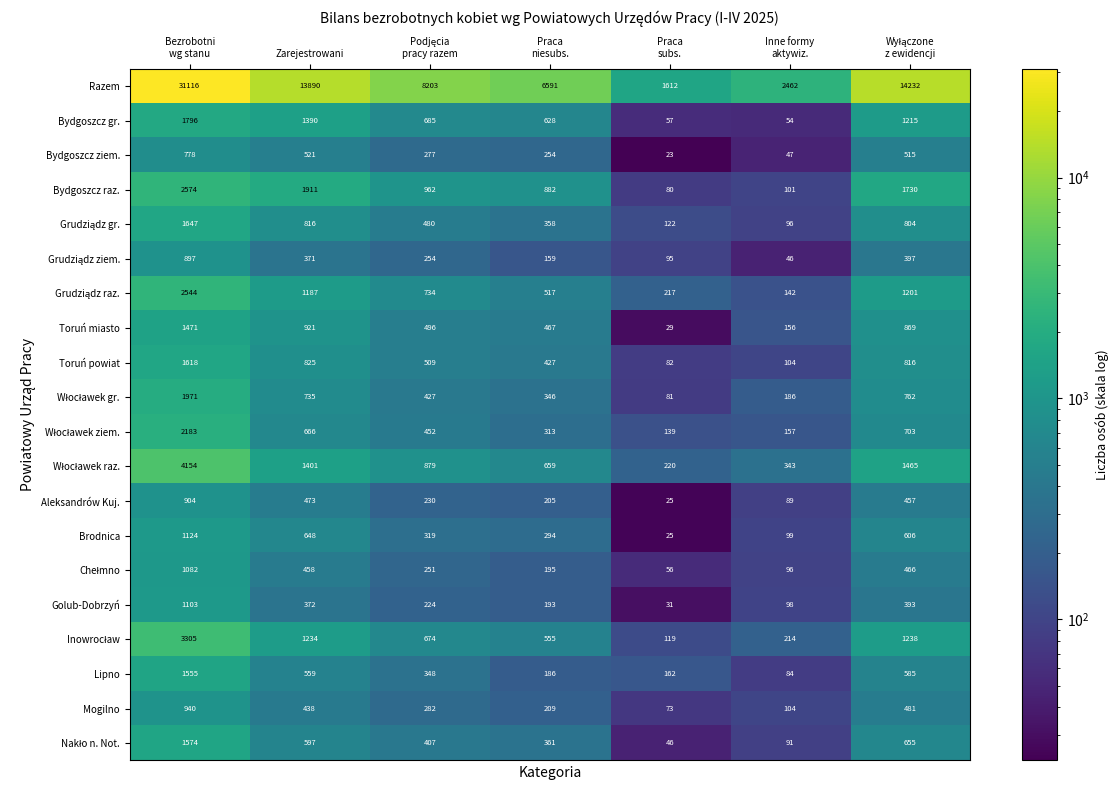

What is the average value of the Bydgoszcz gr. series?

832